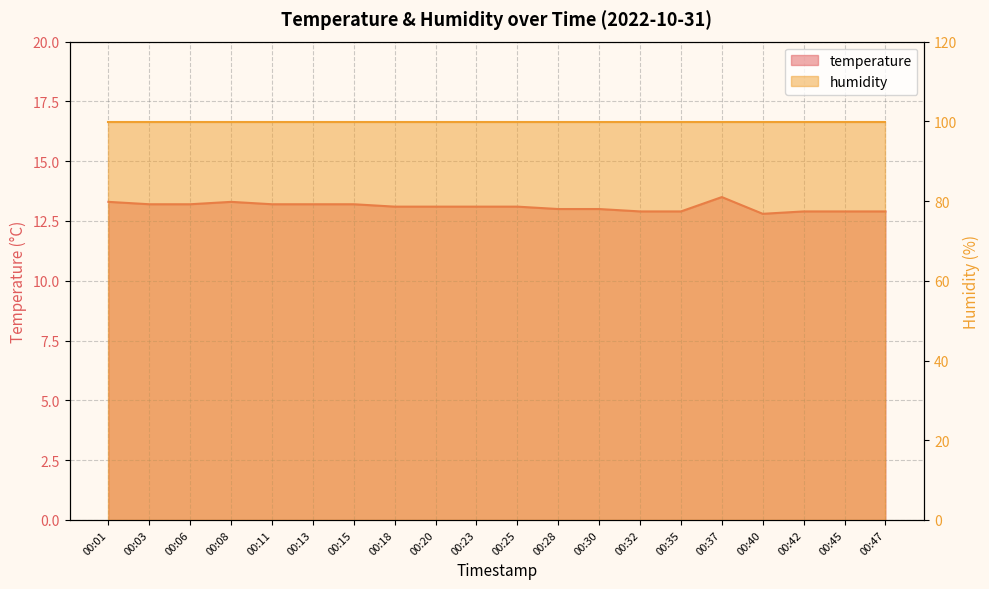

What is the average value?

13.1